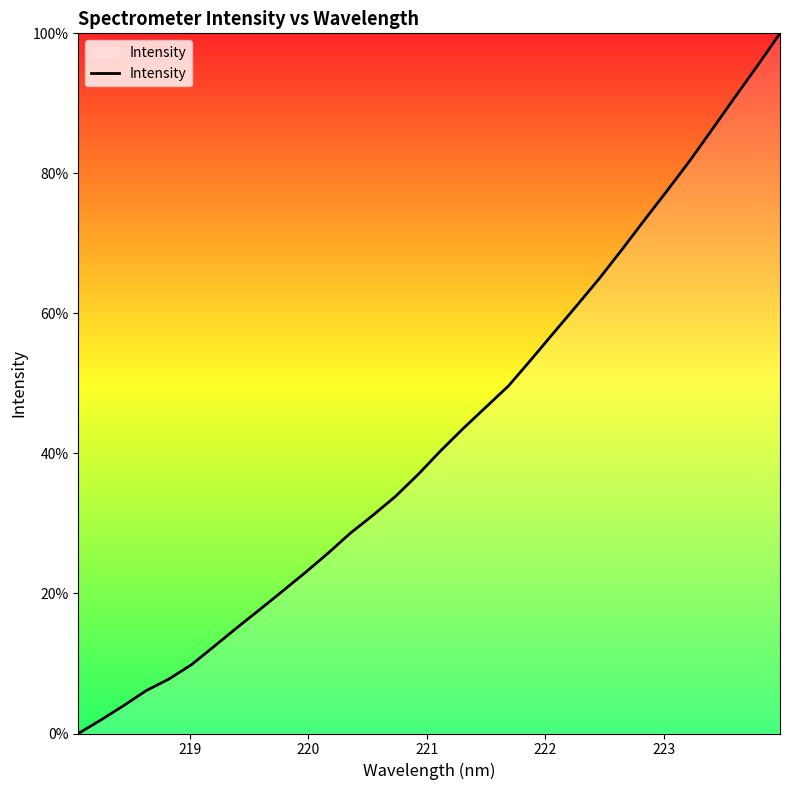

How many lines are shown in the chart?

1